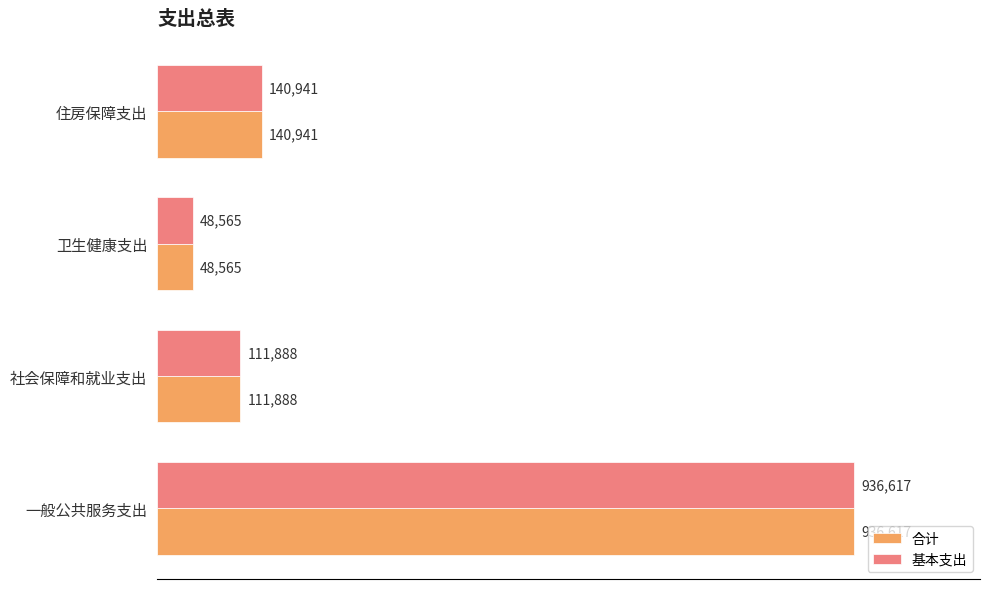

Which label corresponds to the smallest value in the chart?

卫生健康支出